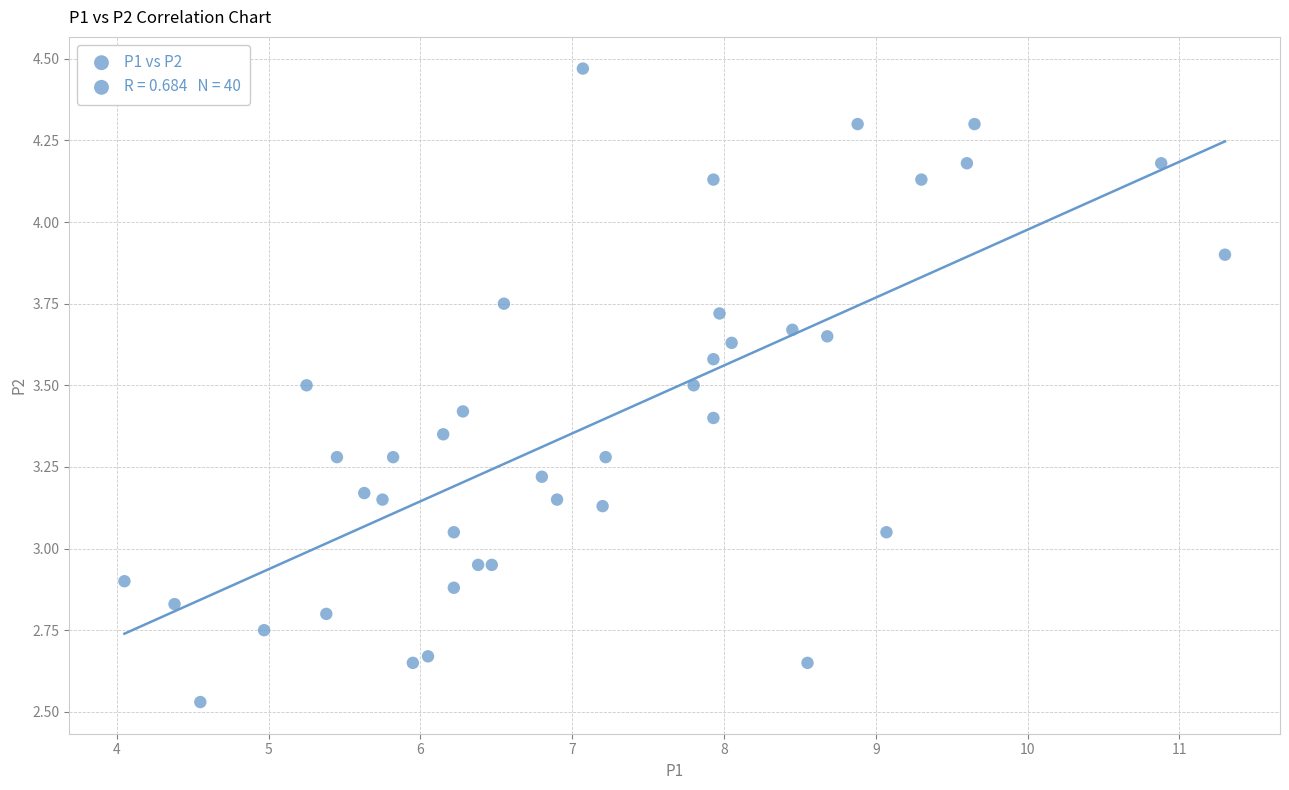

What is the range of Y values (max minus min)?

1.9